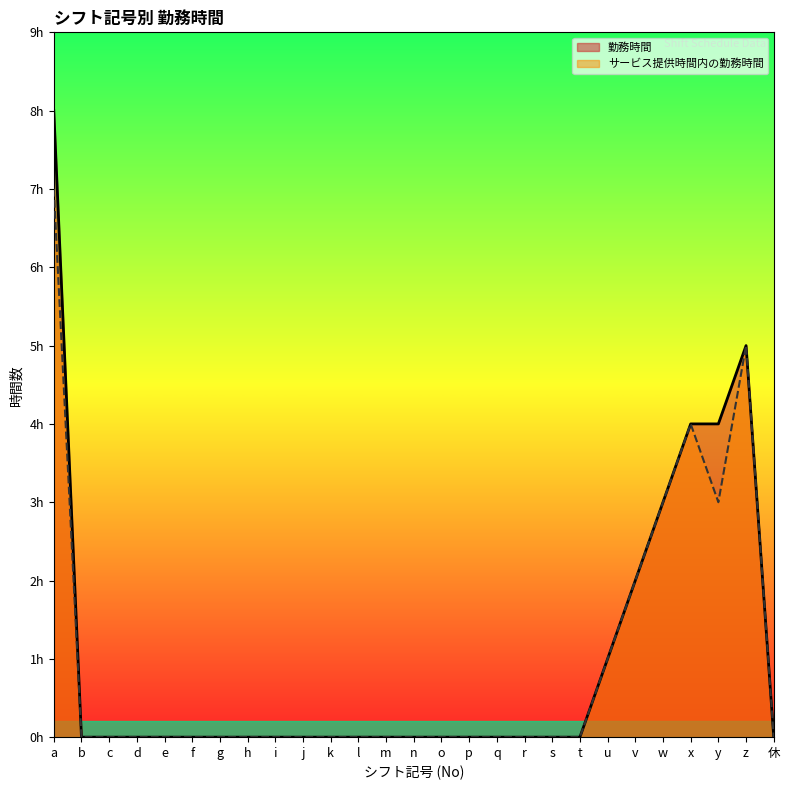

Rank the series by their maximum value, from highest to lowest.

勤務時間, サービス提供時間内の勤務時間